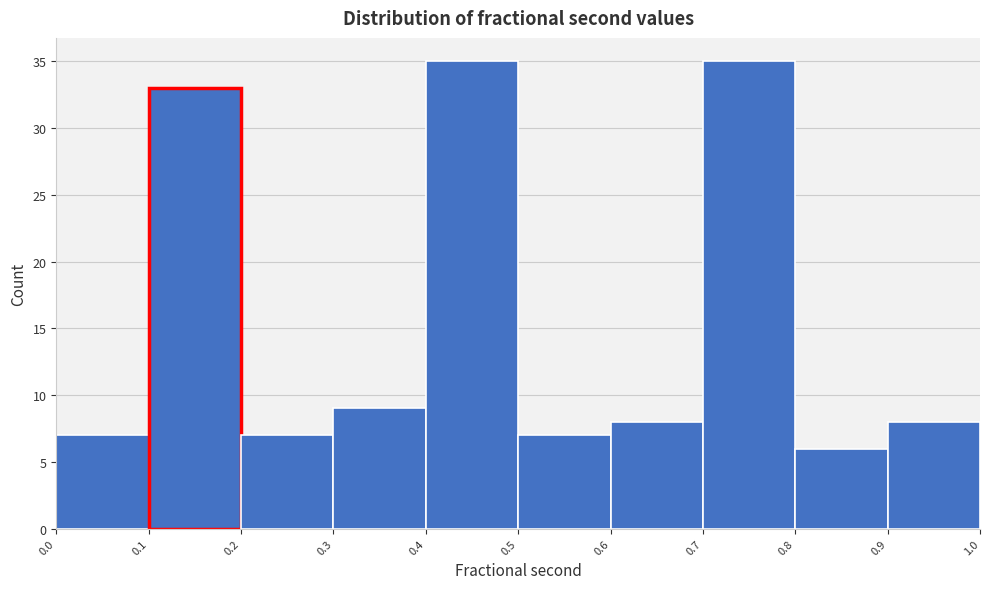

What is the height of the bar covering 0.5 to 0.6 on the x-axis? The values are not printed on the chart, so give them approximately, as read against the axis.

7